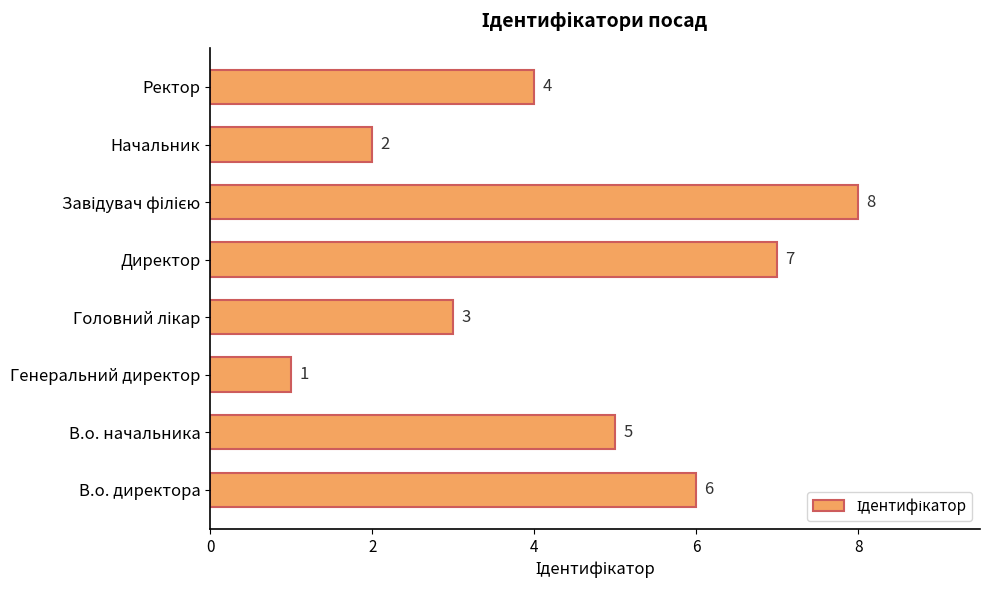

Reading top to bottom, extract all data points from this chart.

4	2	8	7	3	1	5	6